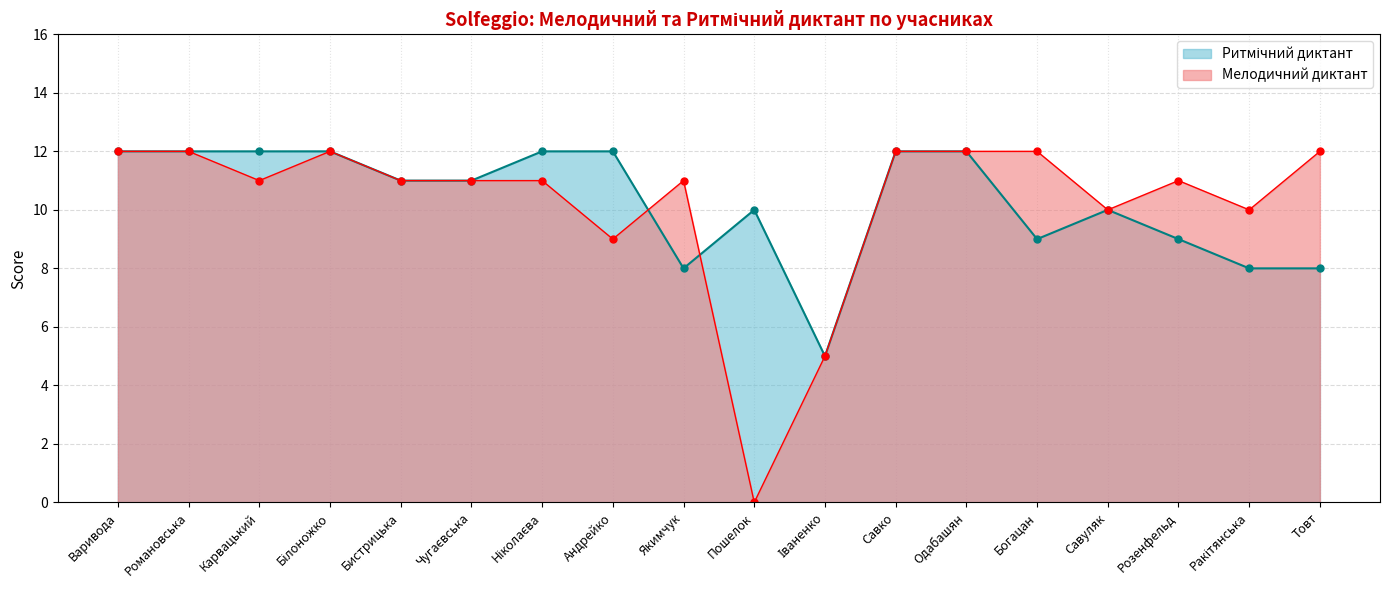

The Мелодичний диктант series shows 14 at Савуляк. True or false?

False